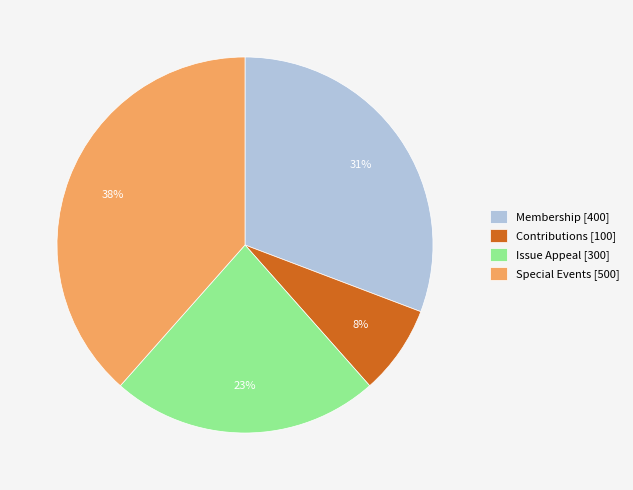

What percentage is the Contributions slice, to the nearest percent?

8%